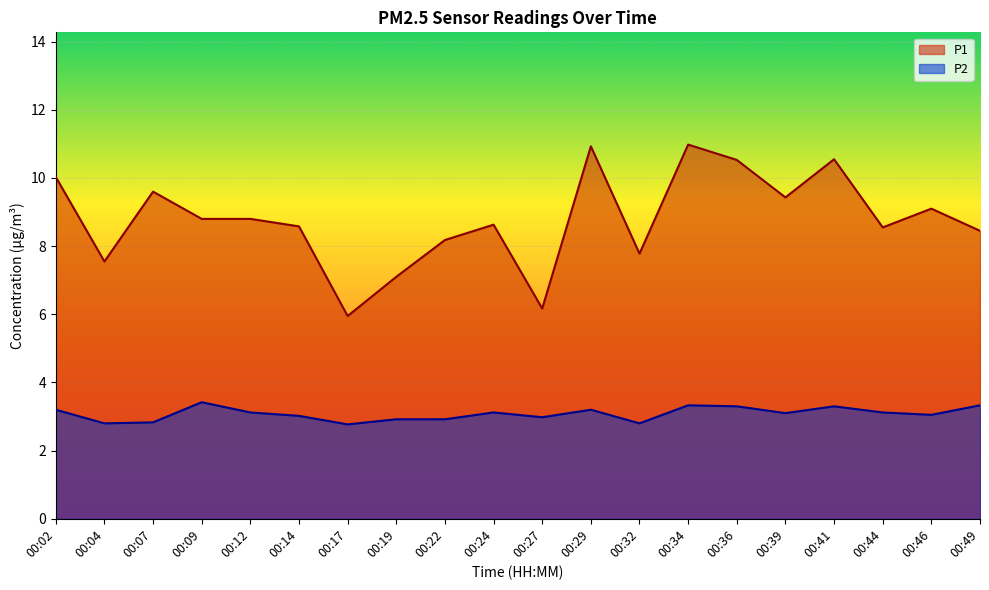

True or false: P2 and P1 cross at least once.

False